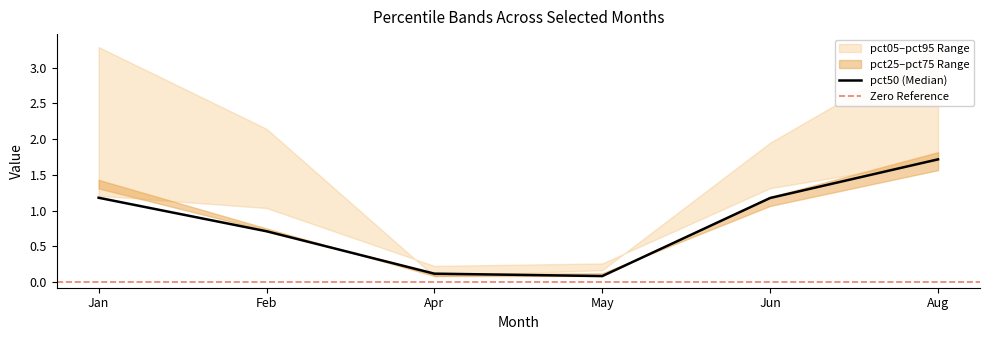

Does the chart have visible grid lines?

No